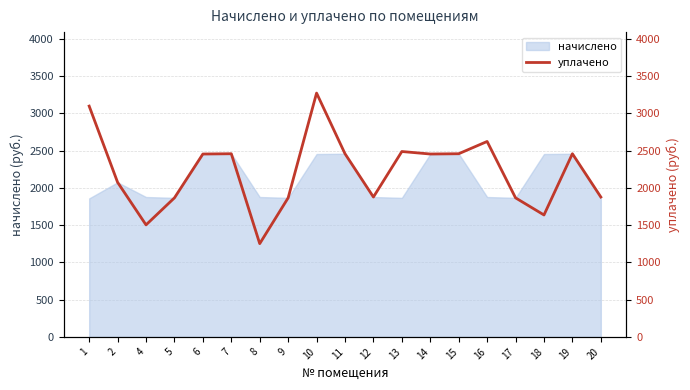

How many lines are shown in the chart?

1